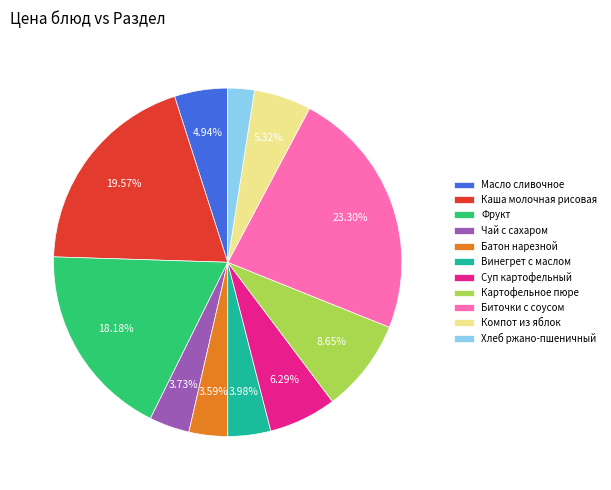

What is the total percentage of Каша молочная рисовая and Картофельное пюре?

28.2%